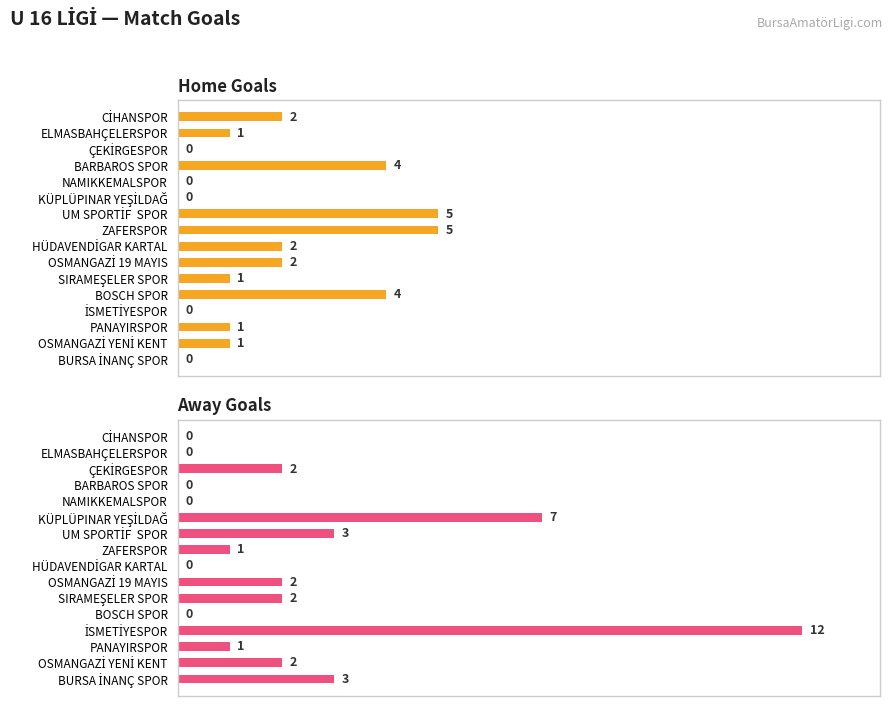

Which series has the largest total across all categories?

Away Goals